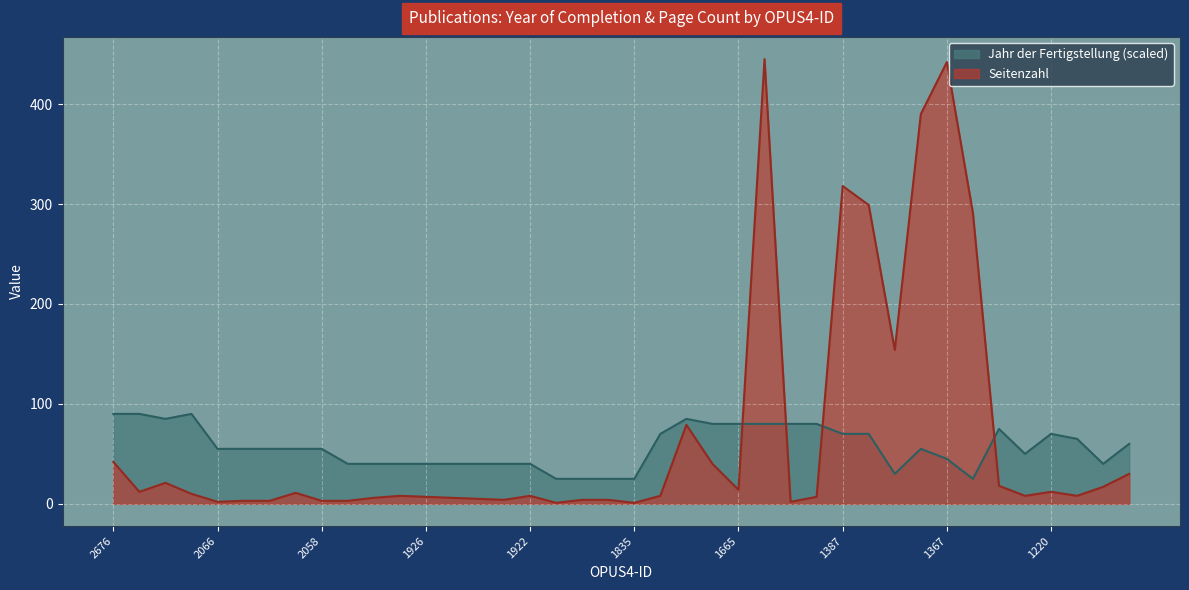

Which label corresponds to the largest value in the chart?

1599